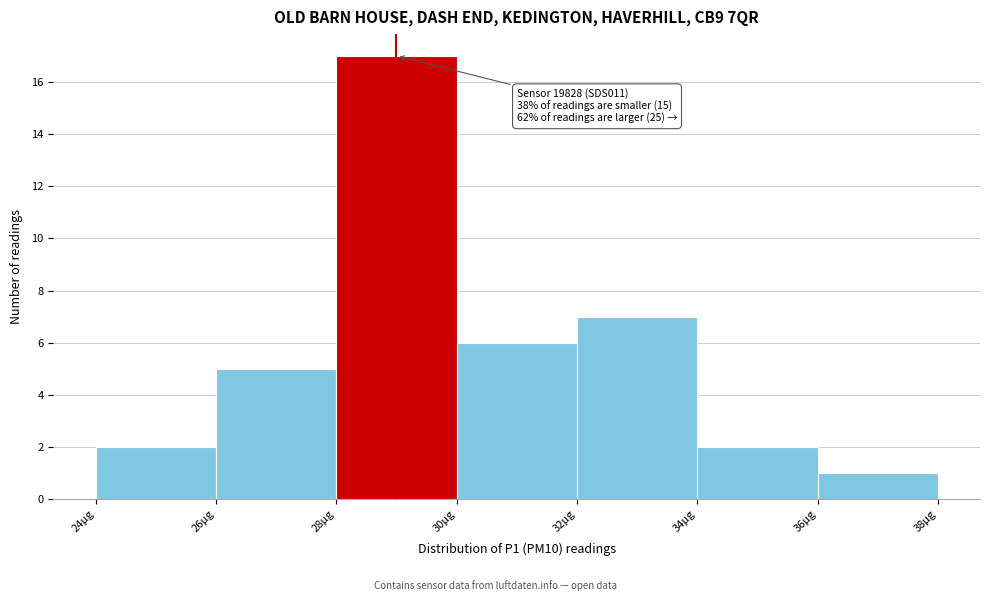

Over which range of the x-axis is the bar tallest?

28 to 30